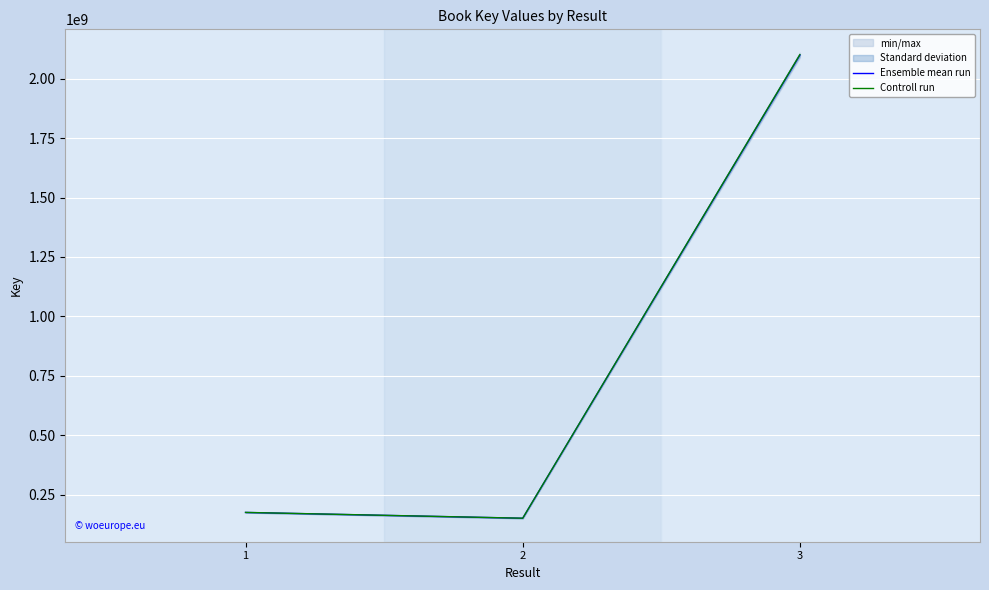

The value of Ensemble mean run at 1 is 175189946.0. True or false?

True